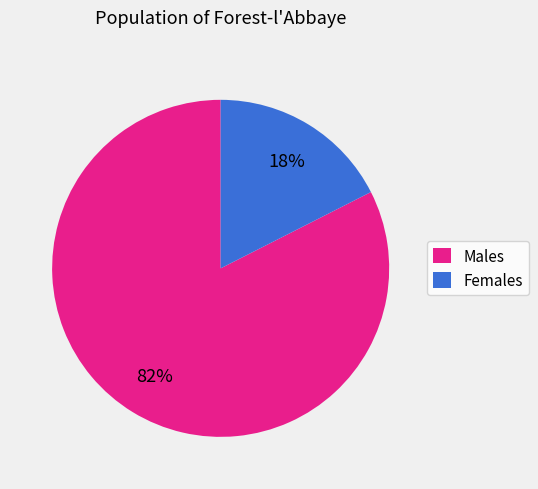

Which slice is the largest?

Males